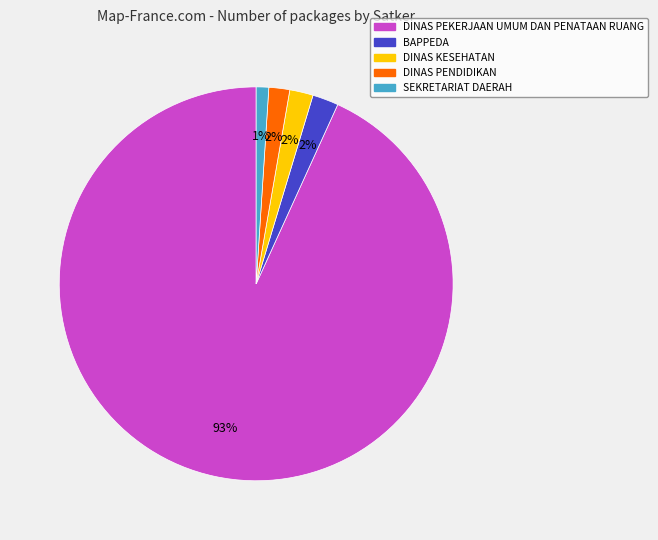

Count the number of slices in the pie.

5